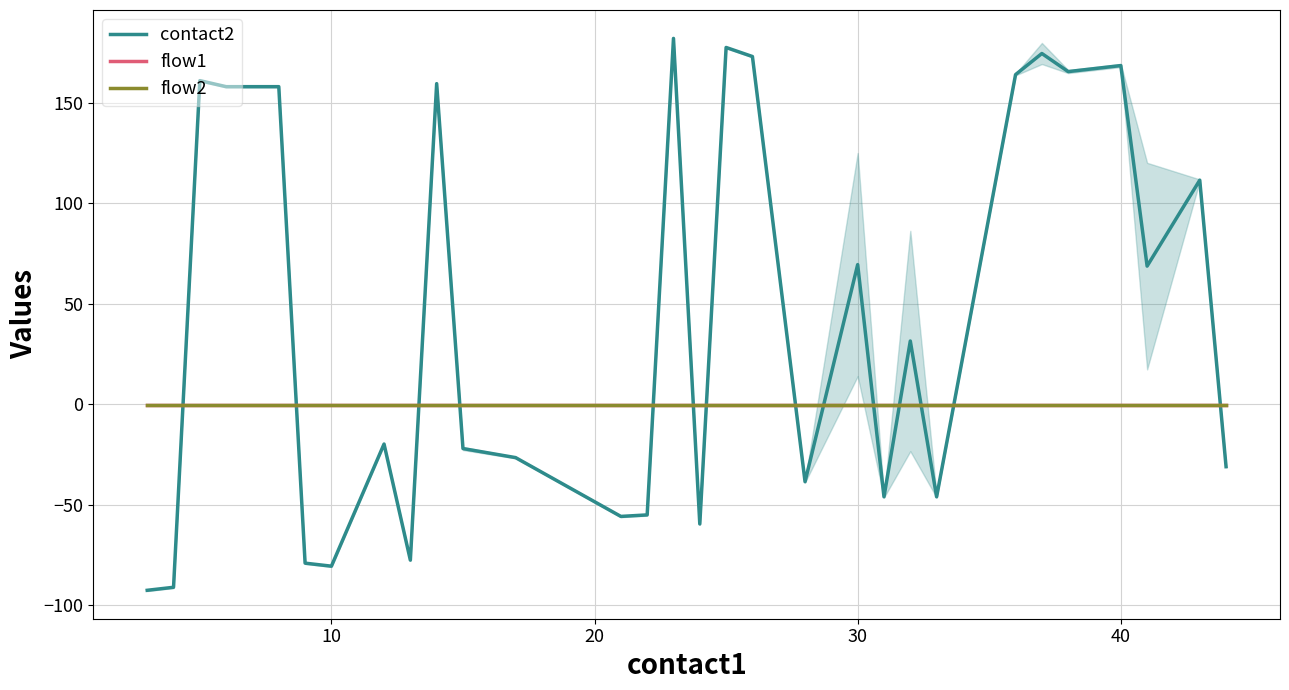

How many negative values does the contact2 series have?

15